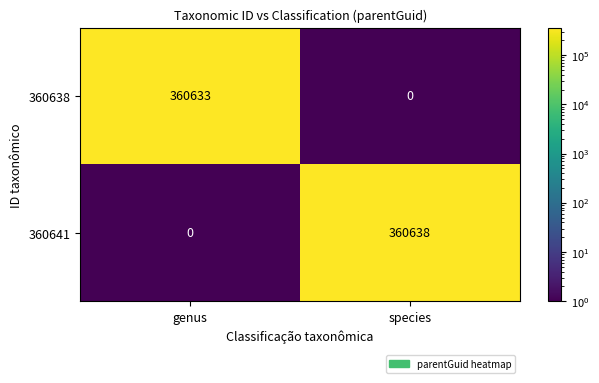

Reading left to right, extract all data points from this chart.

360638: genus=360633	species=0
360641: genus=0	species=360638